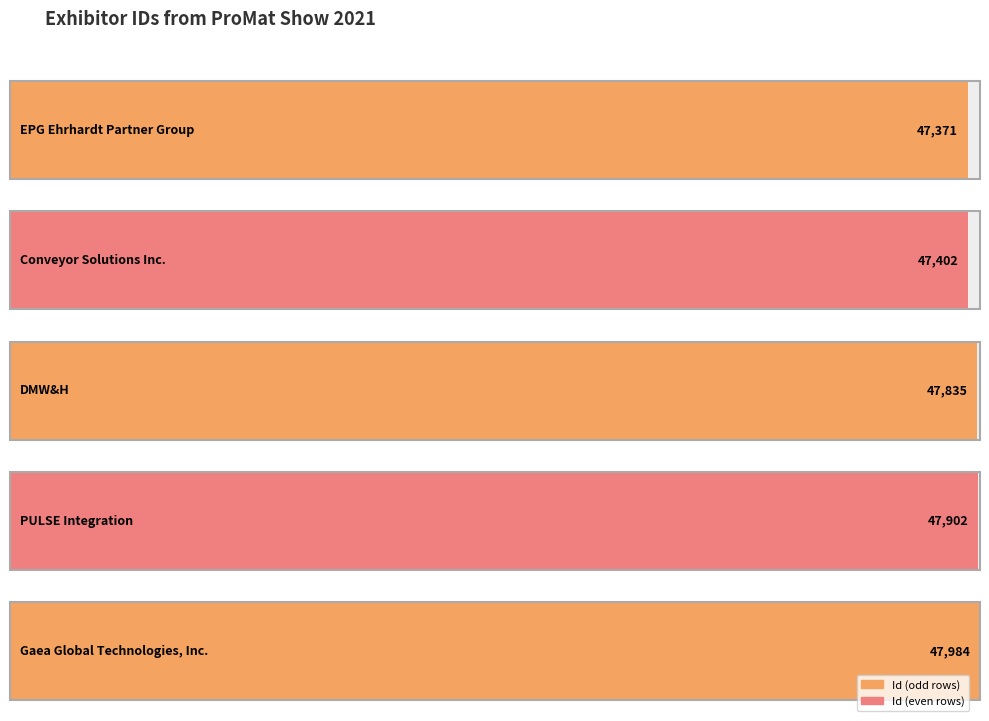

What is the difference between the values at Conveyor Solutions Inc. and DMW&H?

433